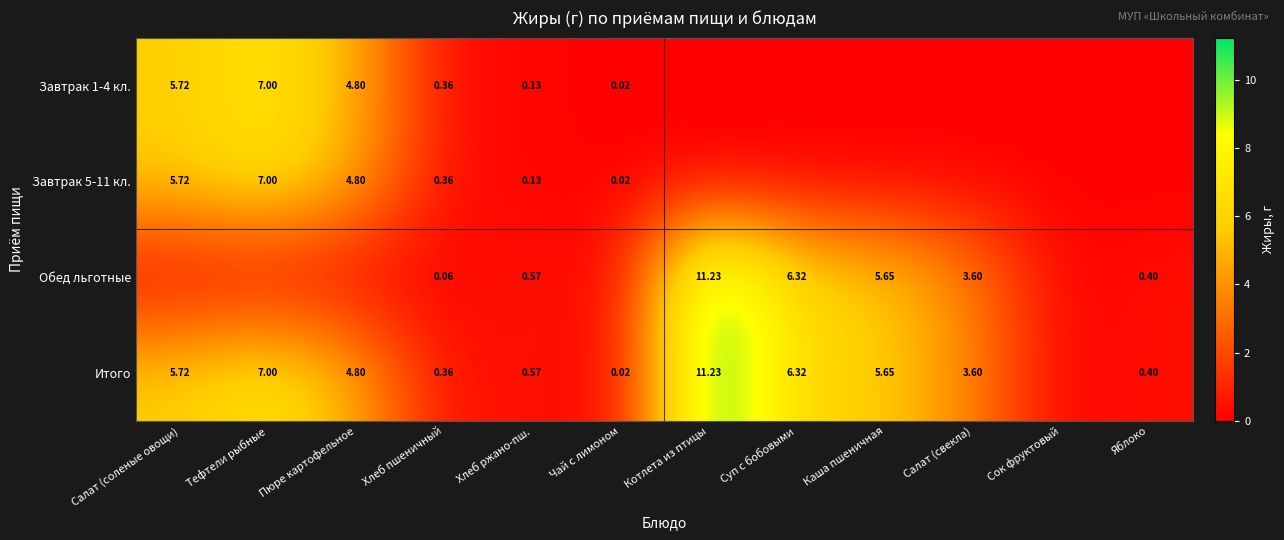

How many data points in Завтрак 1-4 кл. are above 0?

6